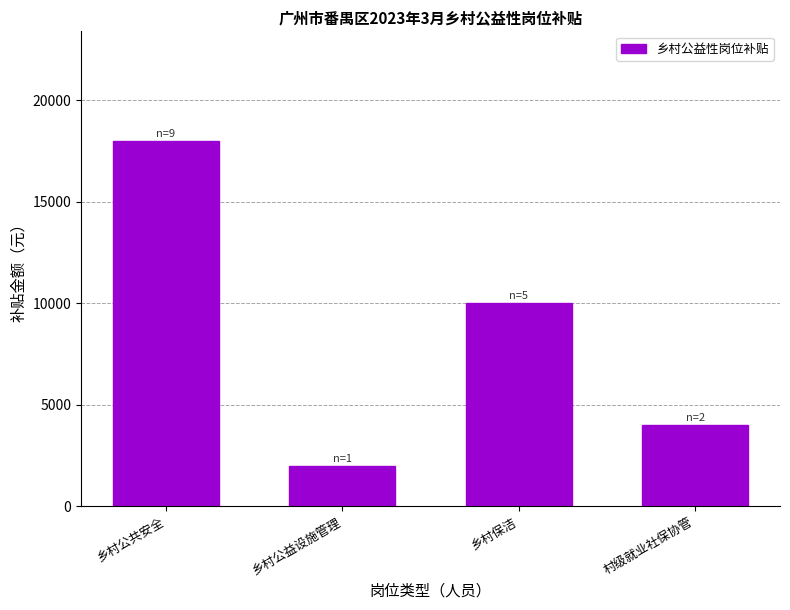

What is the sum of the values at 村级就业社保协管 and 乡村保洁?

14000